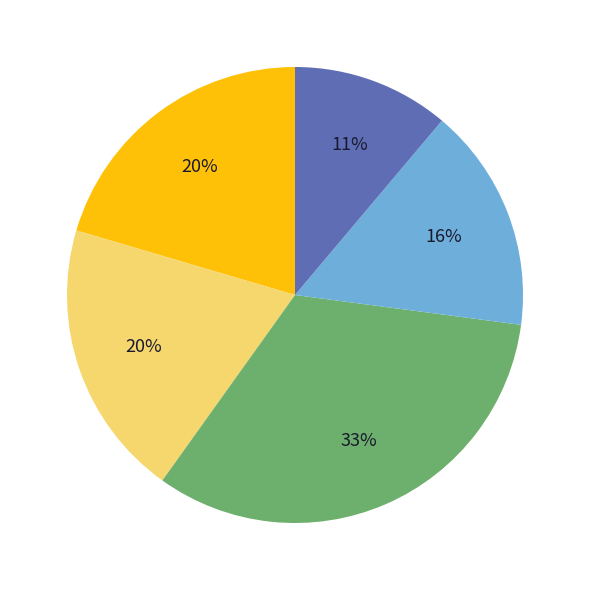

How many slices are in this pie chart?

5